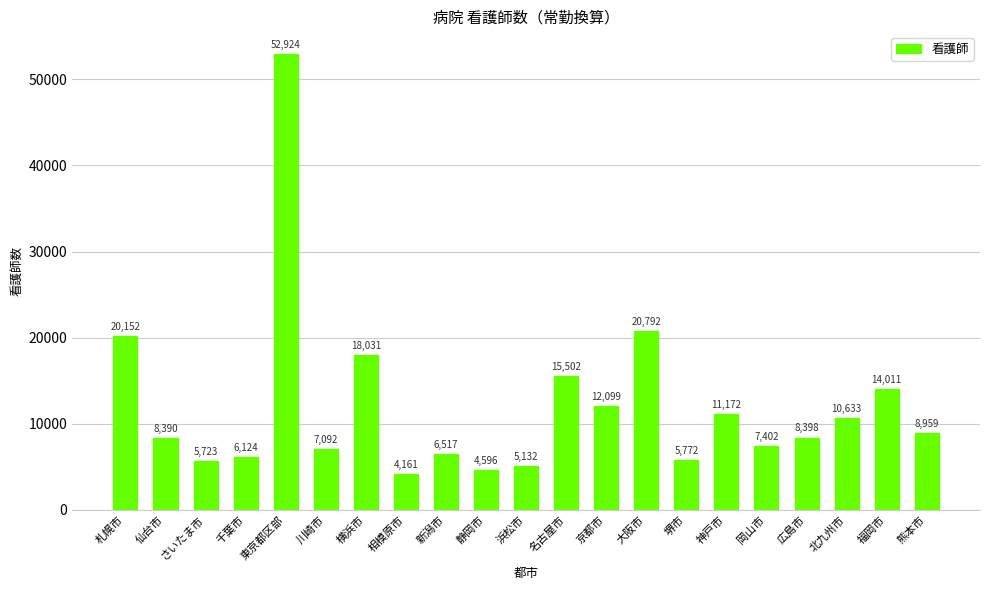

Between 札幌市 and 熊本市, which is larger?

札幌市